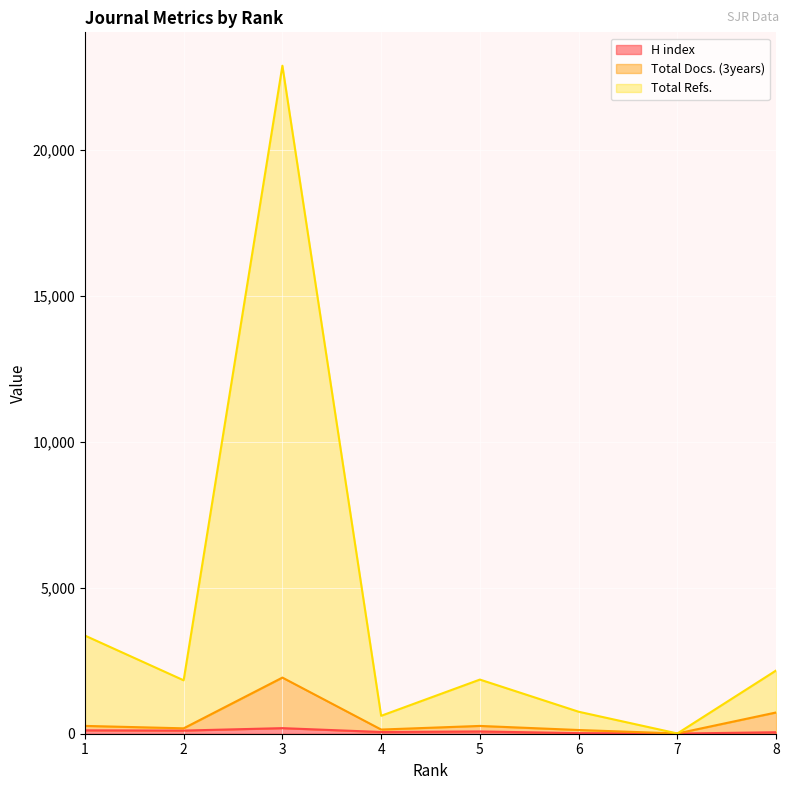

How many lines are shown in the chart?

3